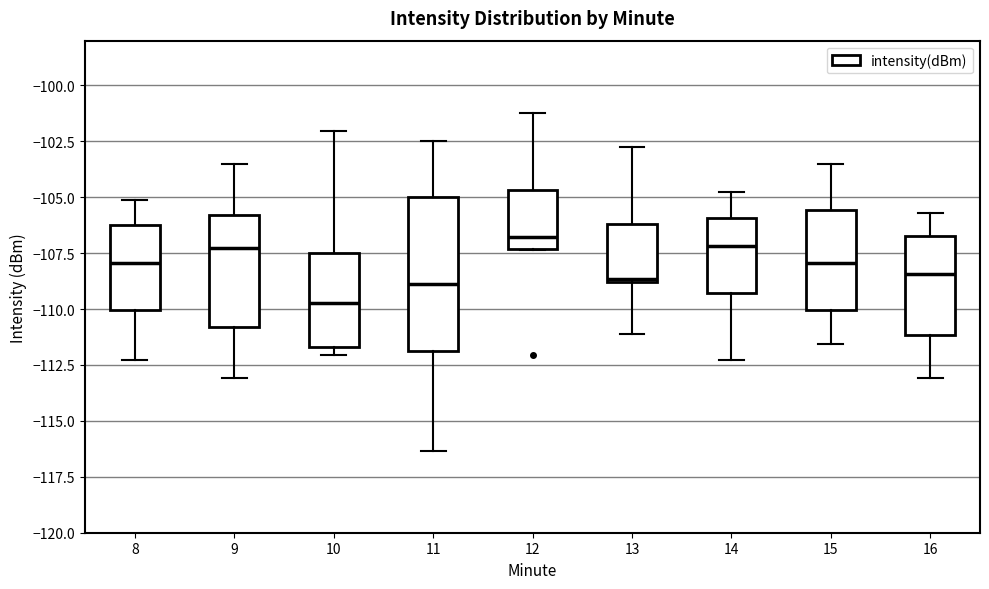

Where does the upper whisker of the box at x = 12 end on the y-axis? The values are not printed on the chart, so give them approximately, as read against the axis.

-101.5